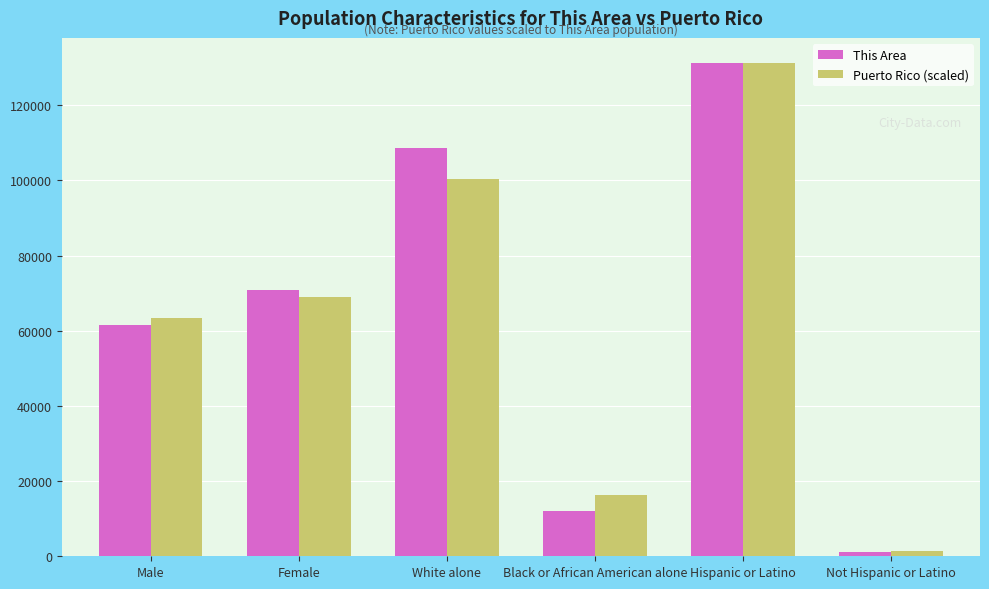

At how many categories does at least one series exceed 14194?

5